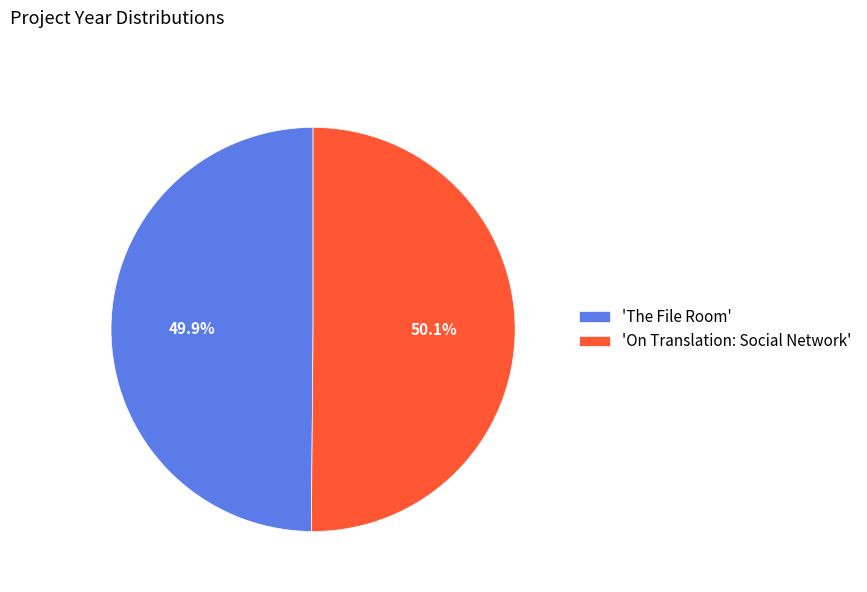

What is the ratio of the value at 'The File Room' to the value at 'On Translation: Social Network'?

1.0